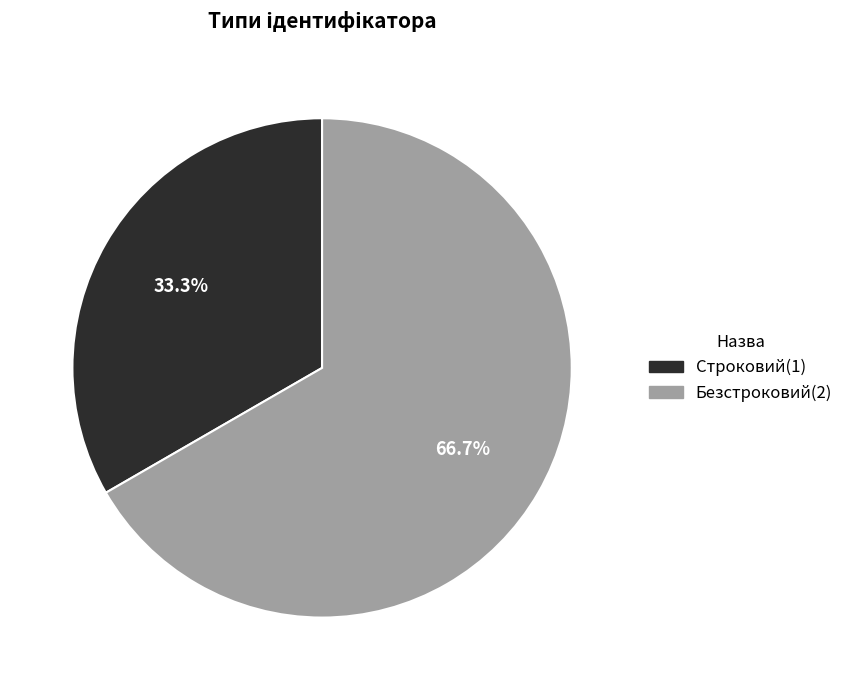

What is the ratio of the value at Безстроковий to the value at Строковий?

2.0